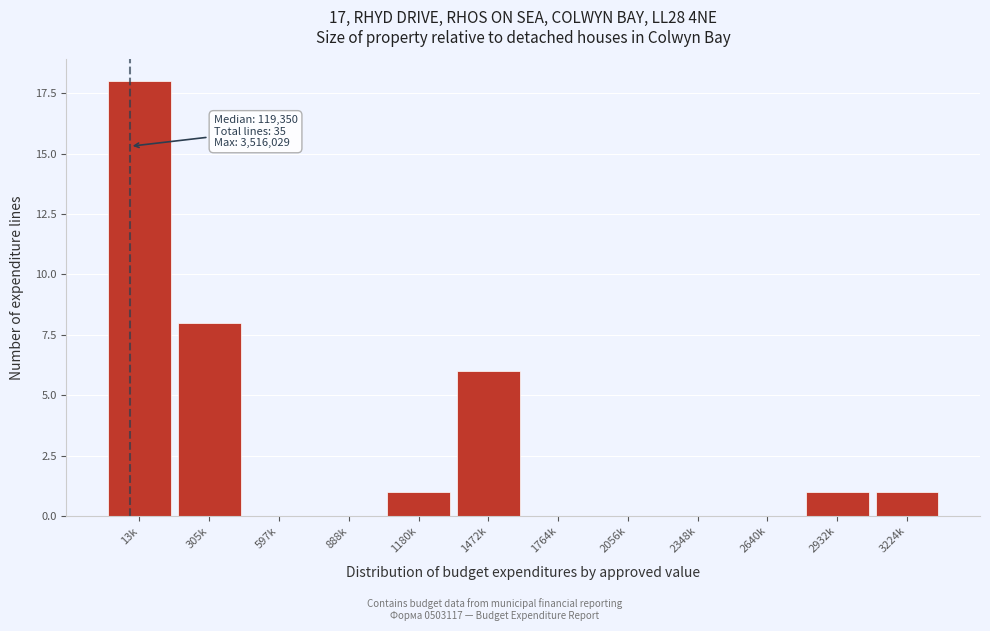

Reading left to right, extract all data points from this chart.

13k=18	305k=8	597k=0	888k=0	1180k=1	1472k=6	1764k=0	2056k=0	2348k=0	2640k=0	2932k=1	3224k=1